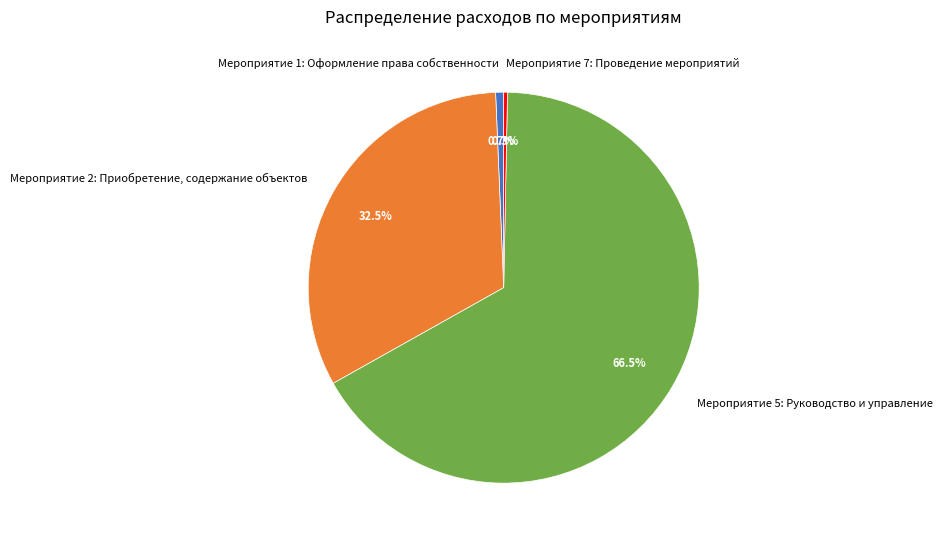

Approximately how many times larger is the value at Мероприятие 5: Руководство и управление compared to Мероприятие 2: Приобретение, содержание объектов?

2.0